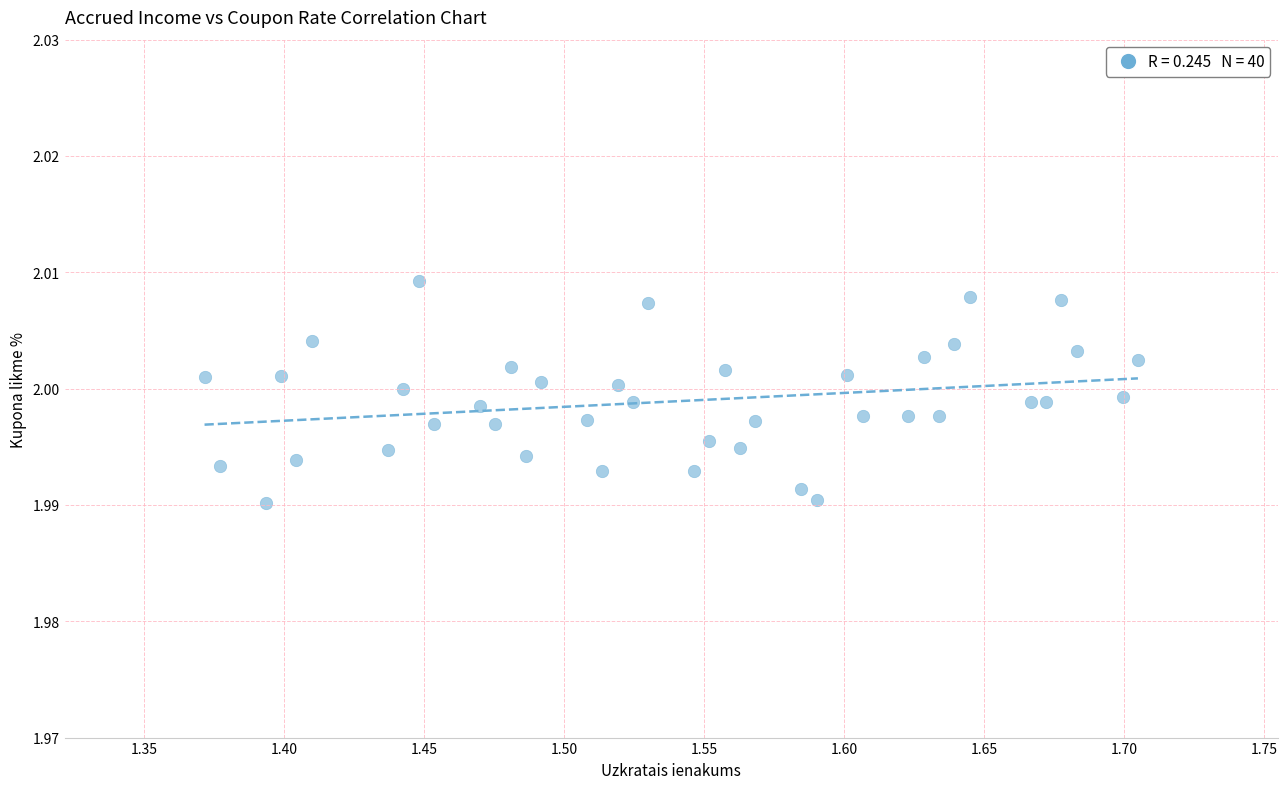

What is the range of X values (max minus min)?

0.3